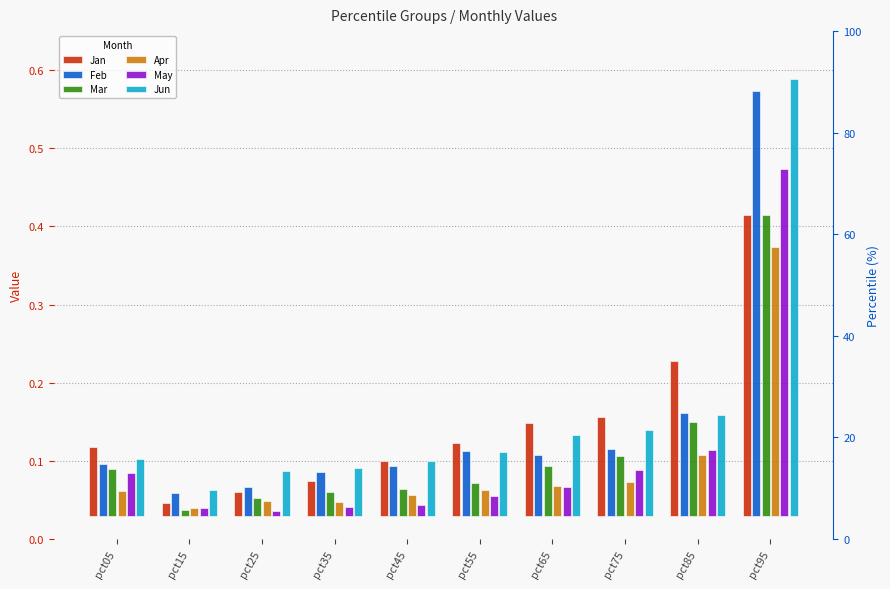

Is it true that Feb equals 0.1 at pct75?

True